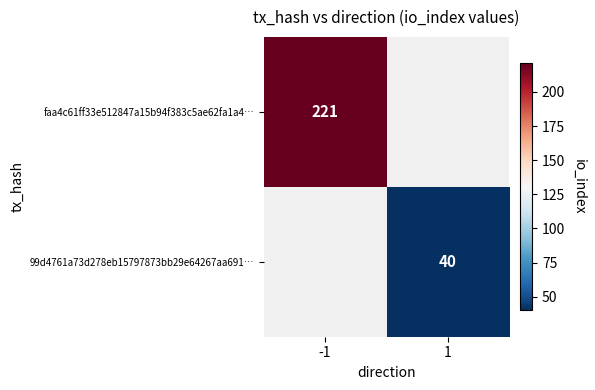

The 99d4761a73d278eb15797873bb29e64267aa691… series shows 40 at 1. True or false?

True